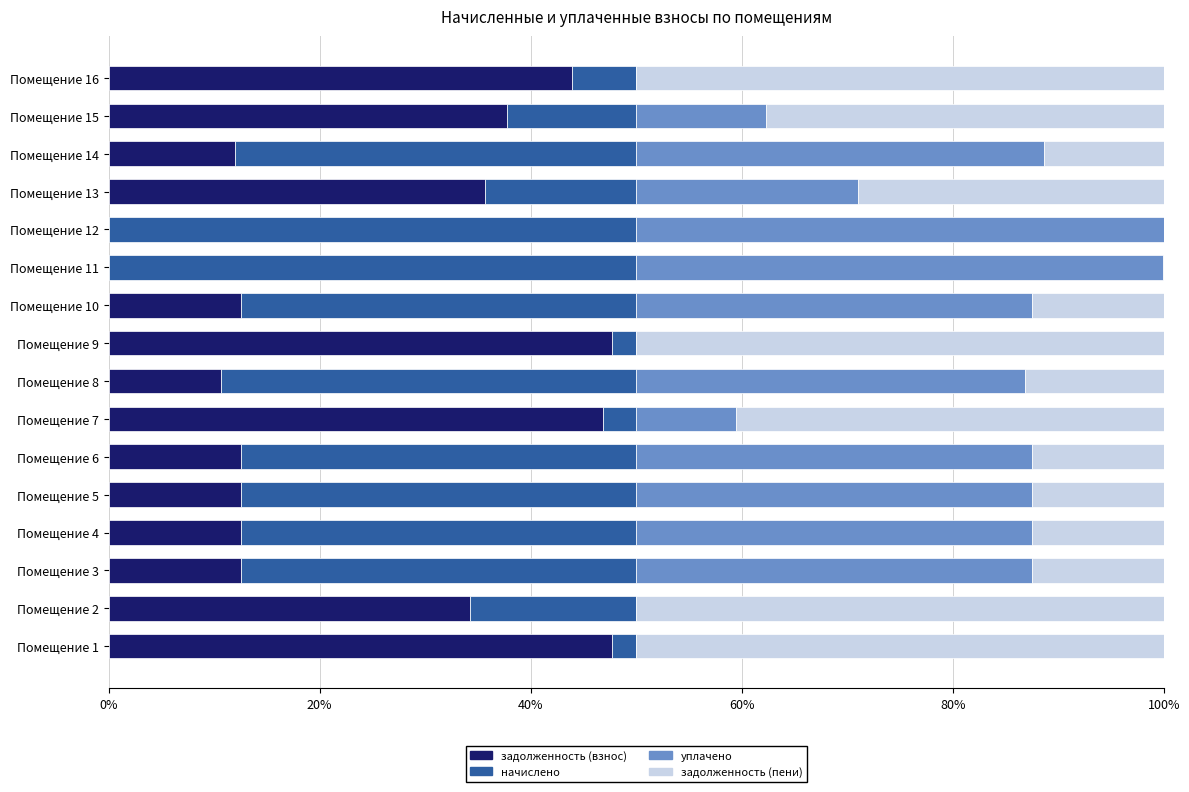

Is it true that задолженность (взнос) equals 19.5 at Помещение 4?

False